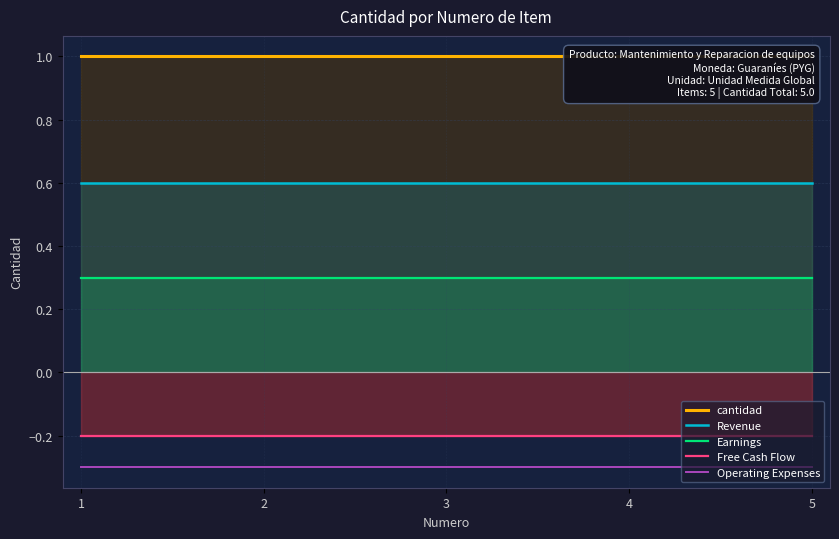

What is the minimum value for Free Cash Flow?

-0.2